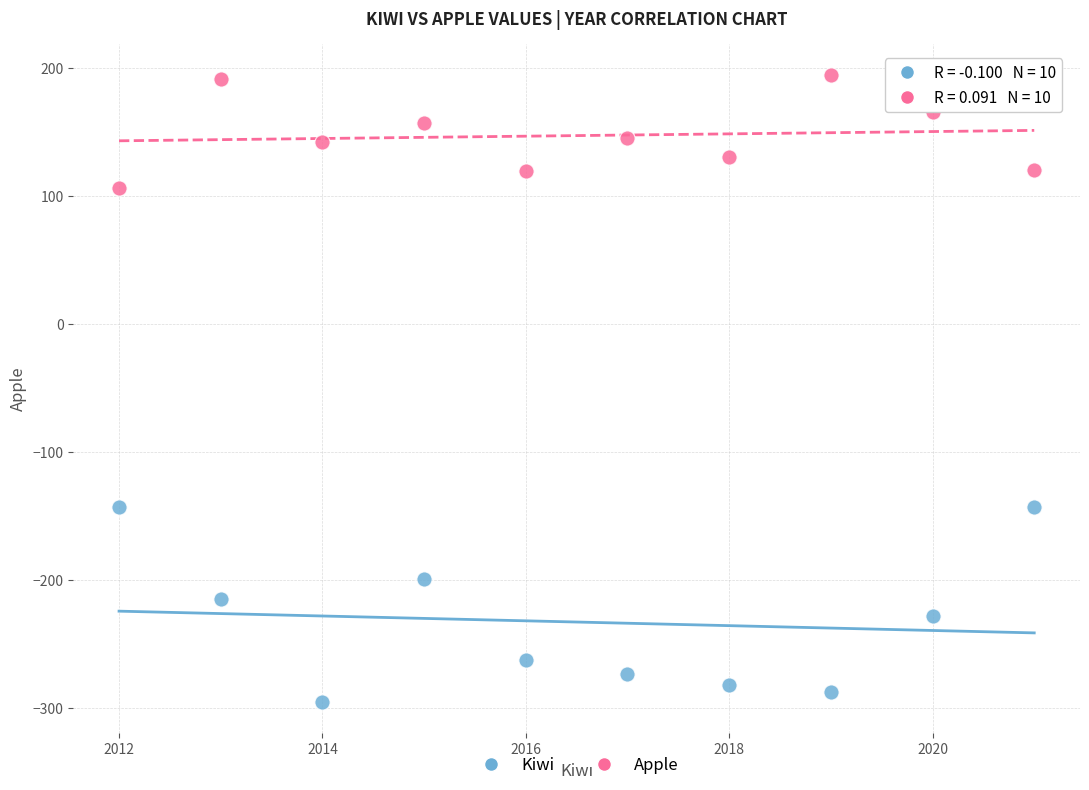

What is the X range (max minus min) for the scatter plot?

9